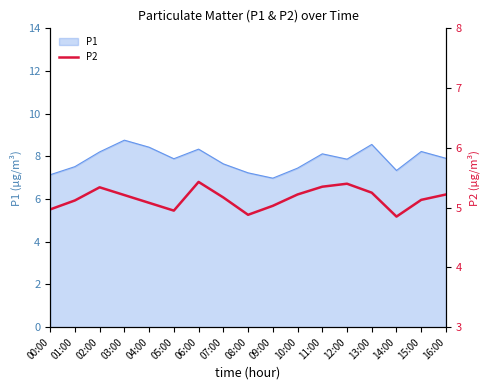

Which category has the lowest value across all series?

14:00